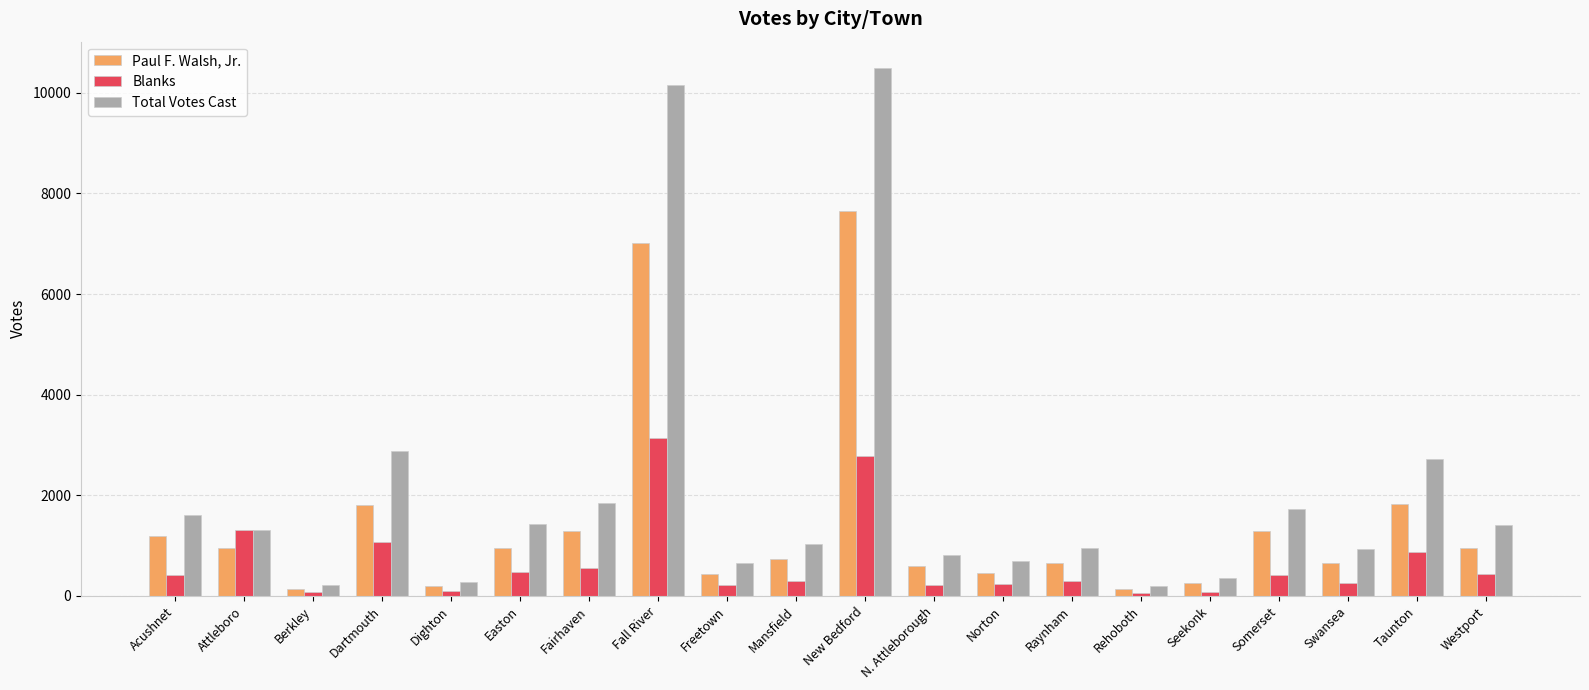

What is the maximum value shown in the chart?

10491